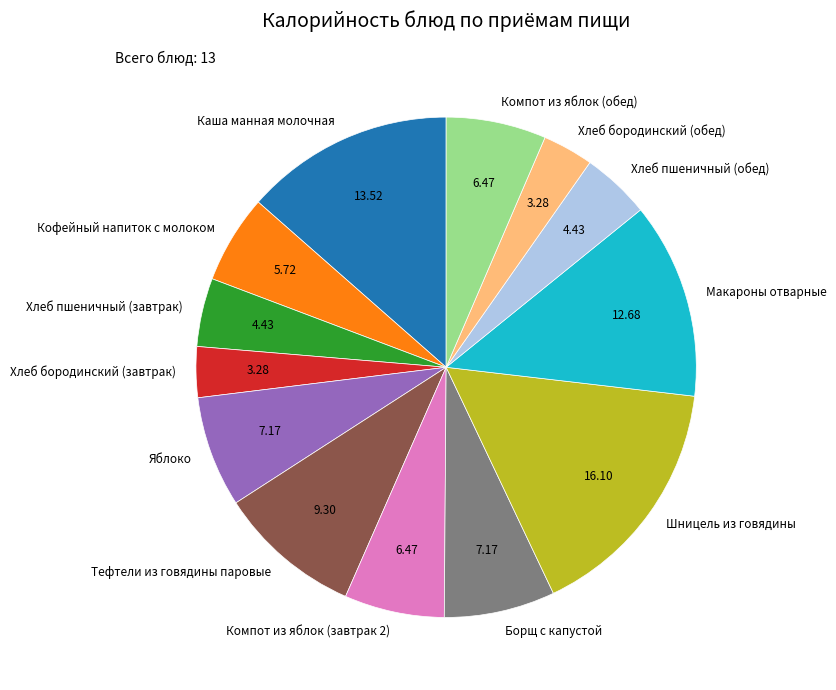

Do Хлеб пшеничный (завтрак) and Компот из яблок (завтрак 2) together represent more than half of the pie?

No